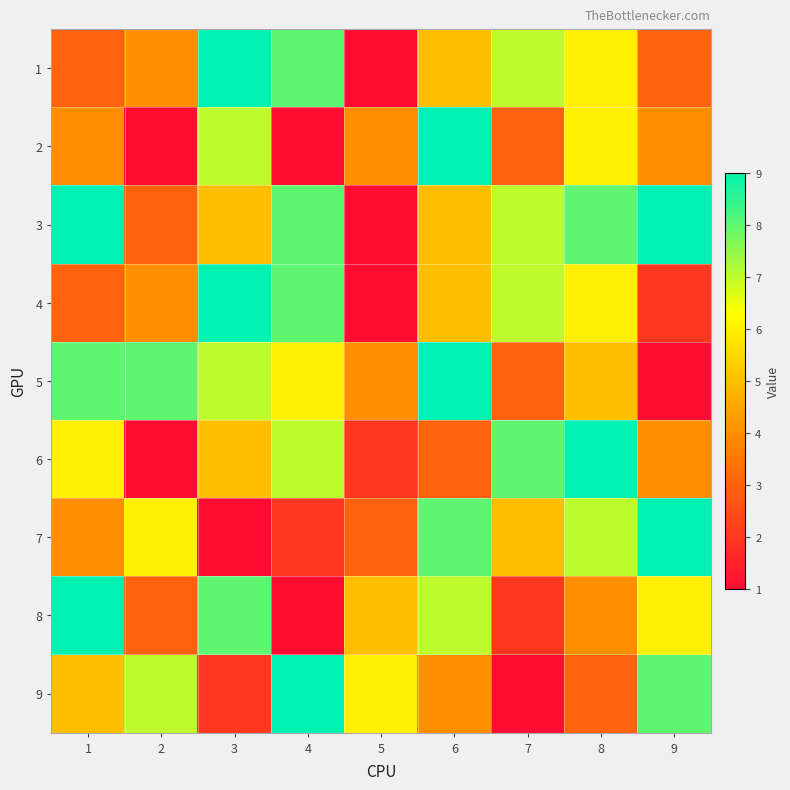

At how many categories does at least one series exceed 5?

9